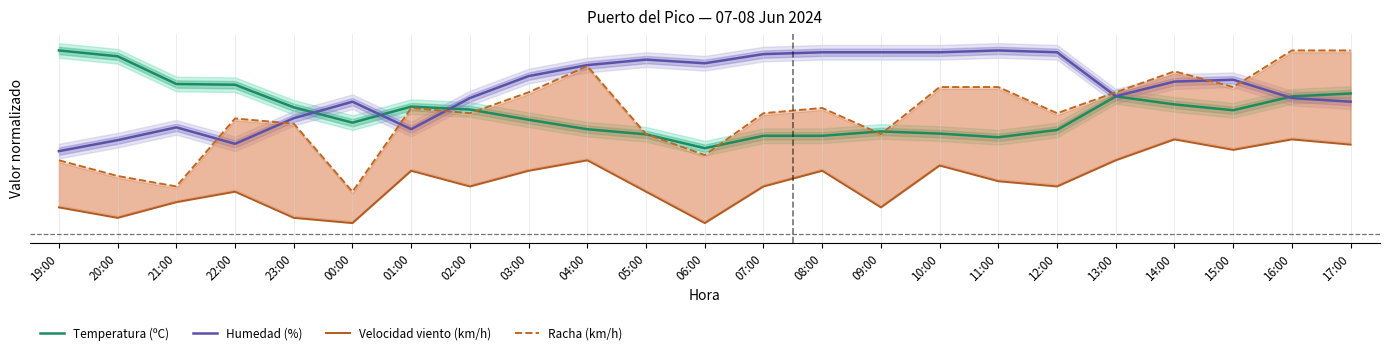

Rank the series at 06:00 from lowest to highest value.

Velocidad viento (km/h), Racha (km/h), Temperatura (ºC), Humedad (%)